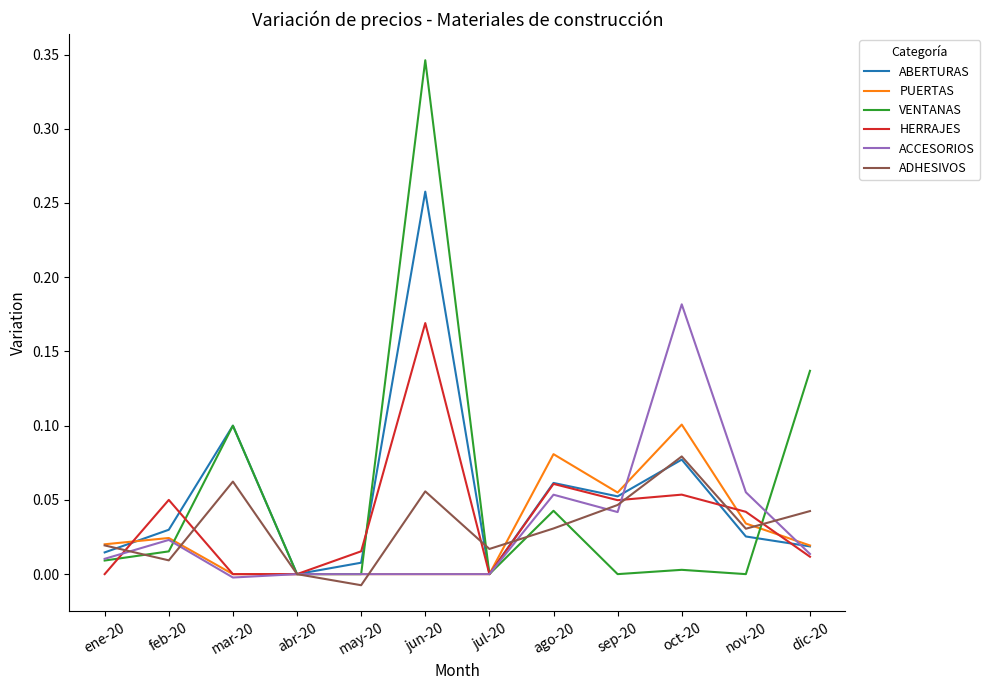

What position from the right is nov-20?

2